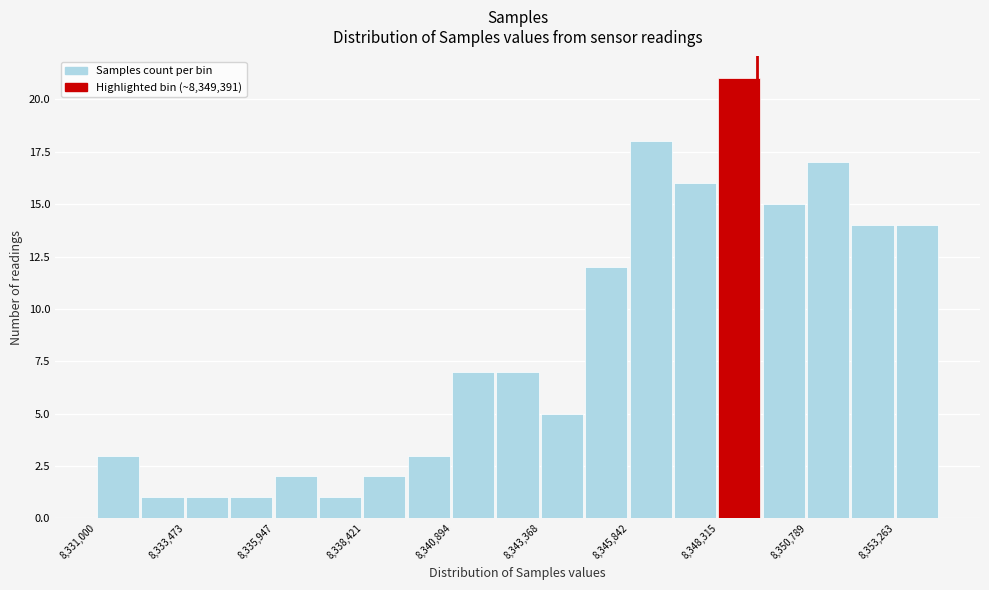

Read against the x-axis, roughly where is the centre of the tallest bar?

8349000